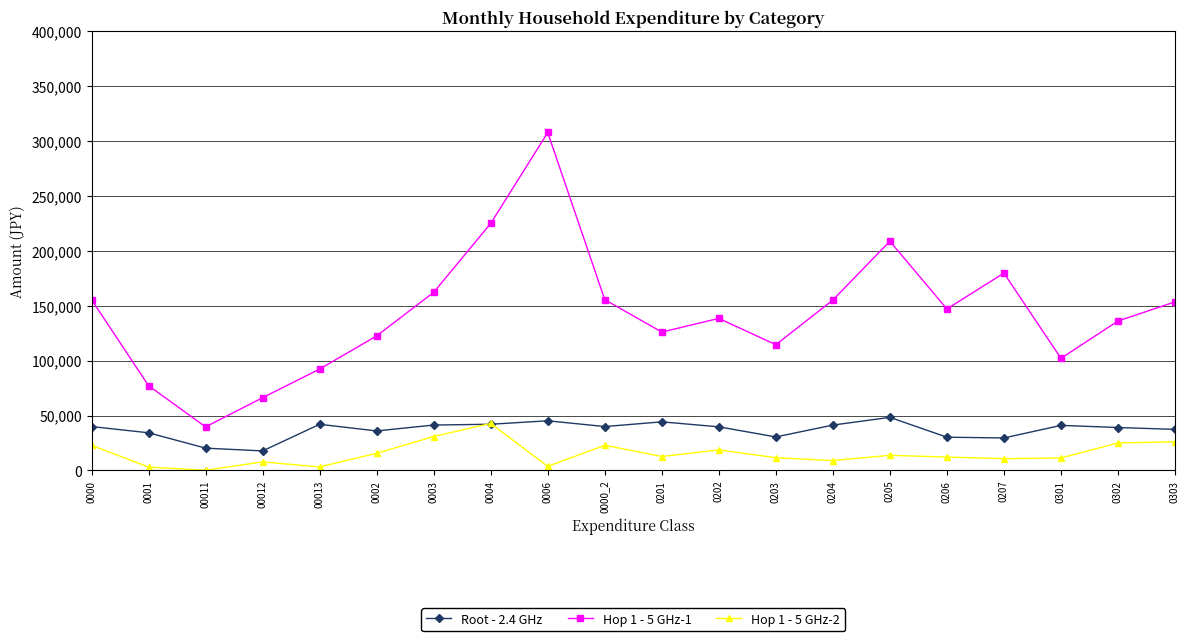

Rank the series at 0002 from highest to lowest value.

Hop 1 - 5 GHz-1, Root - 2.4 GHz, Hop 1 - 5 GHz-2